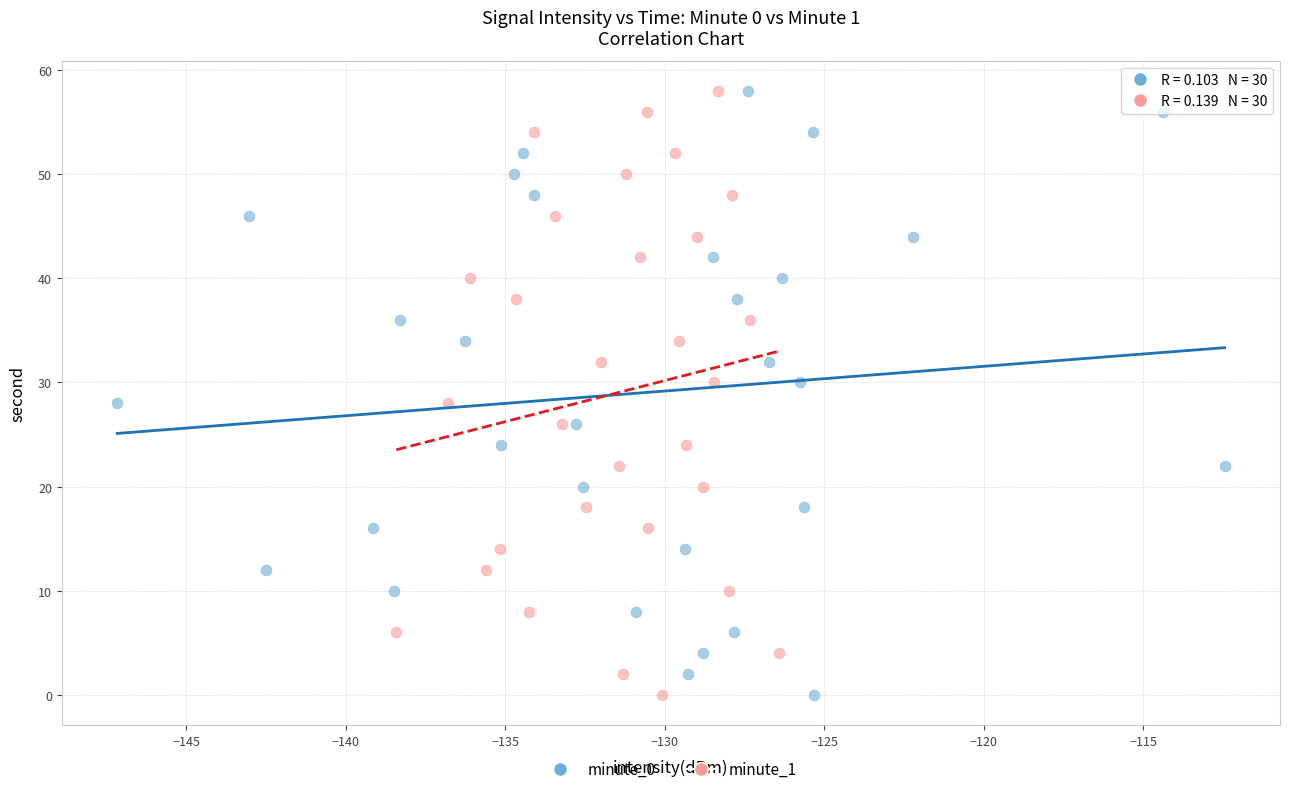

What are all the series names shown in the legend?

minute_0, minute_1